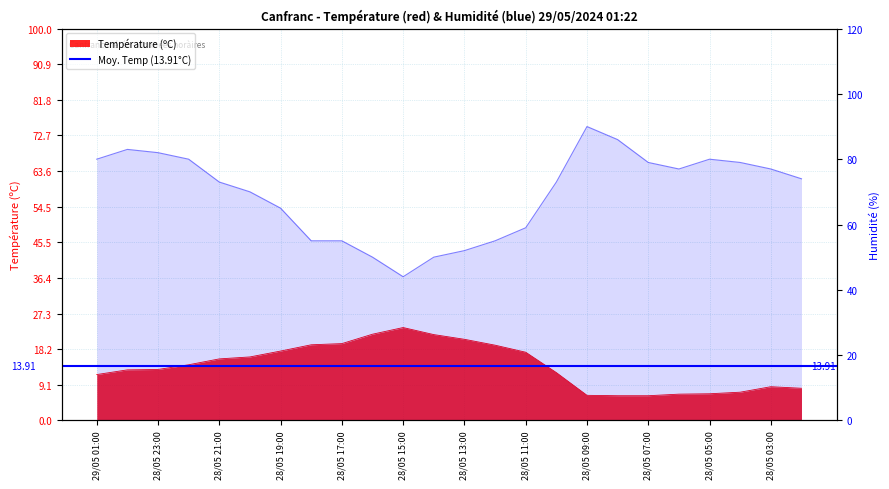

Where is Température (ºC) nearest to the value 15?

28/05 21:00